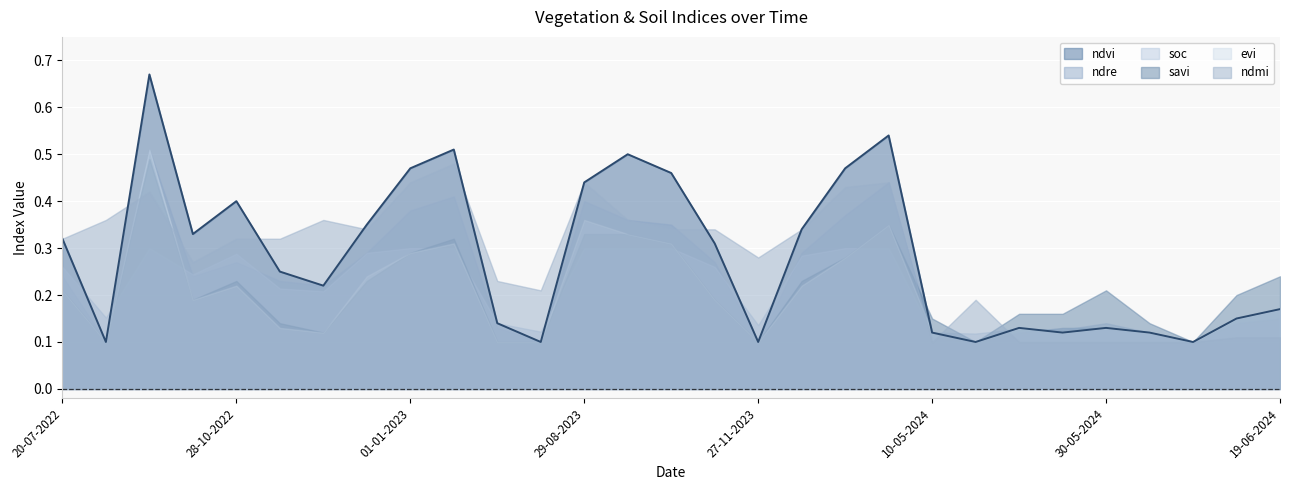

In ndmi, how many points are higher than both neighbors (excluding endpoints)?

6